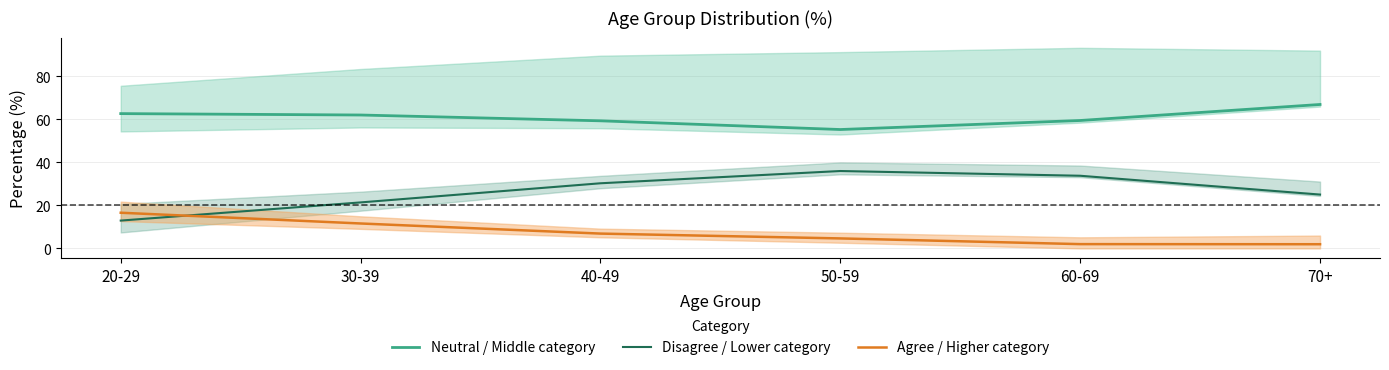

Rank the categories by Agree / Higher category value from lowest to highest.

70+, 60-69, 50-59, 40-49, 30-39, 20-29